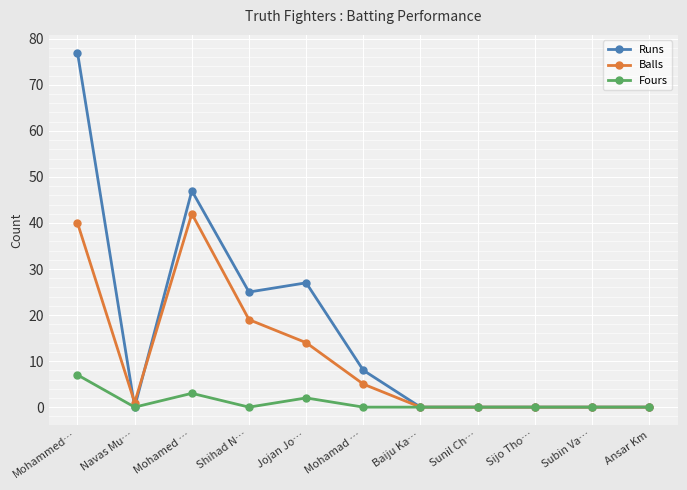

At which label does Balls first exceed 1?

Mohammed…